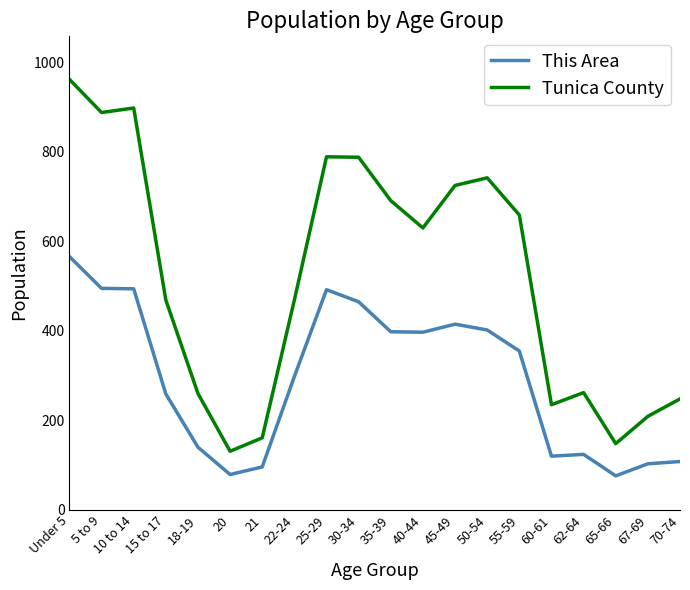

What is the minimum value shown in the chart?

76